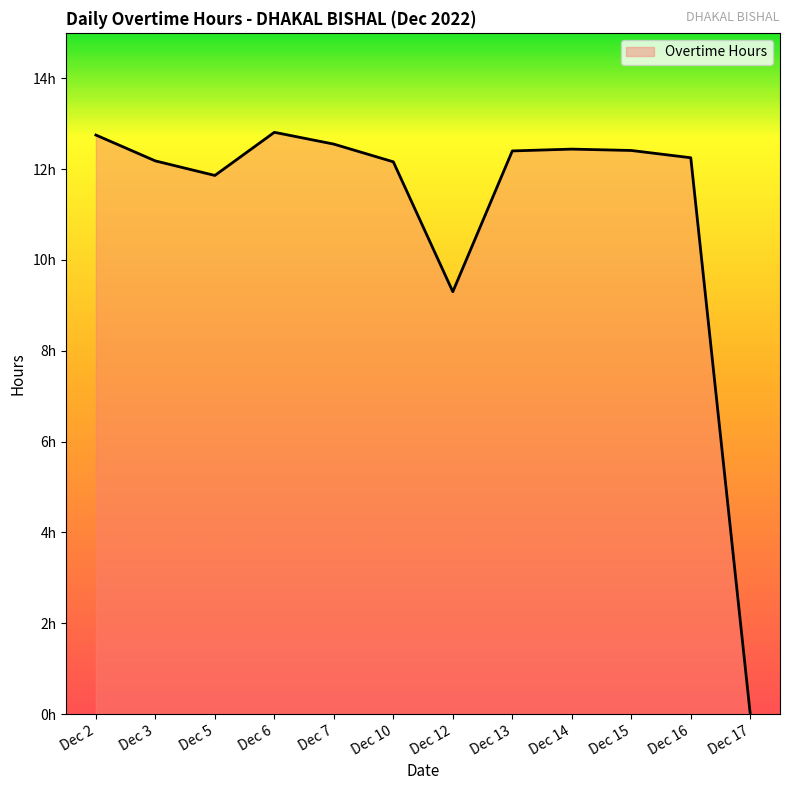

What is the sum of the values at Dec 7 and Dec 6?

25.4